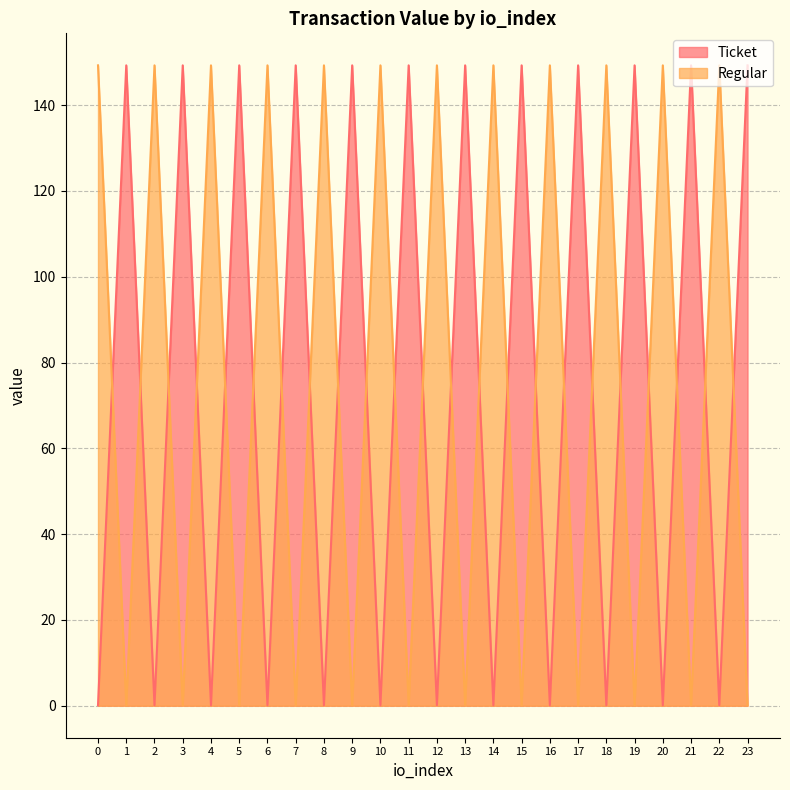

At which label does Ticket first exceed 149?

1